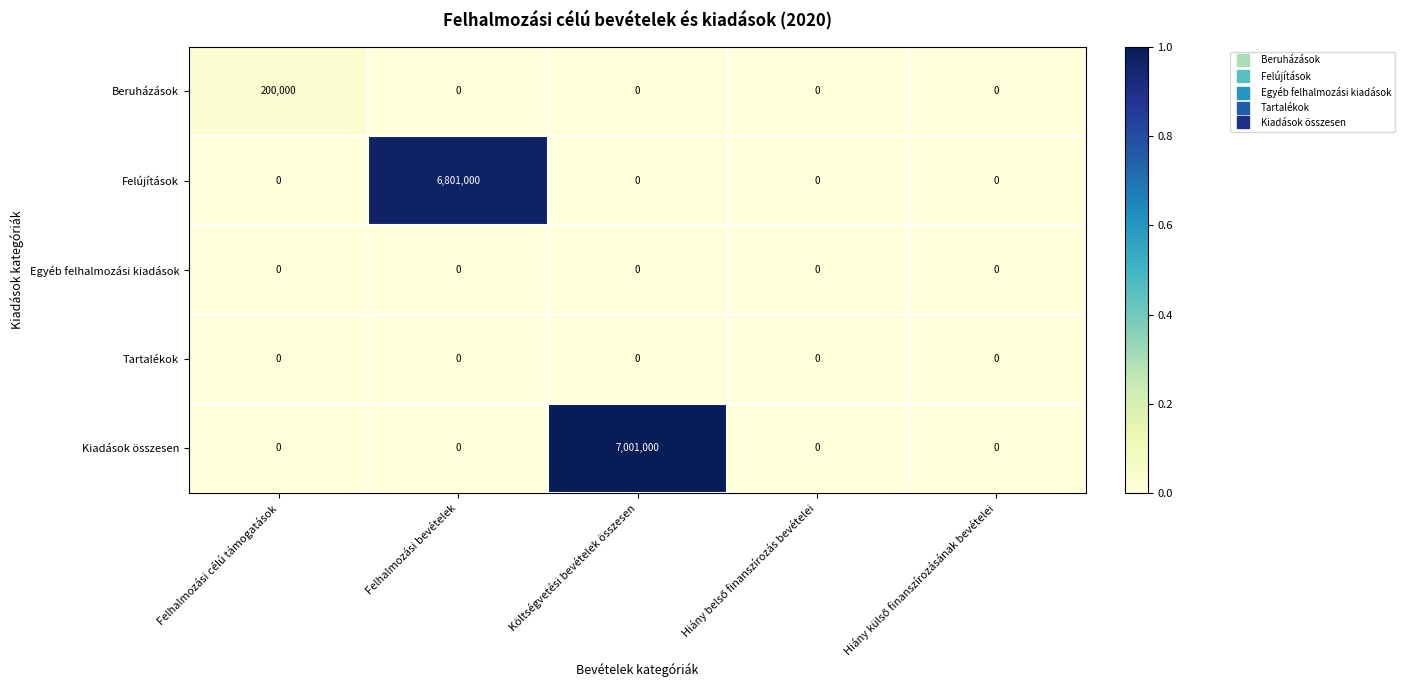

The value of Felújítások at Felhalmozási célú támogatások is 2384955. True or false?

False